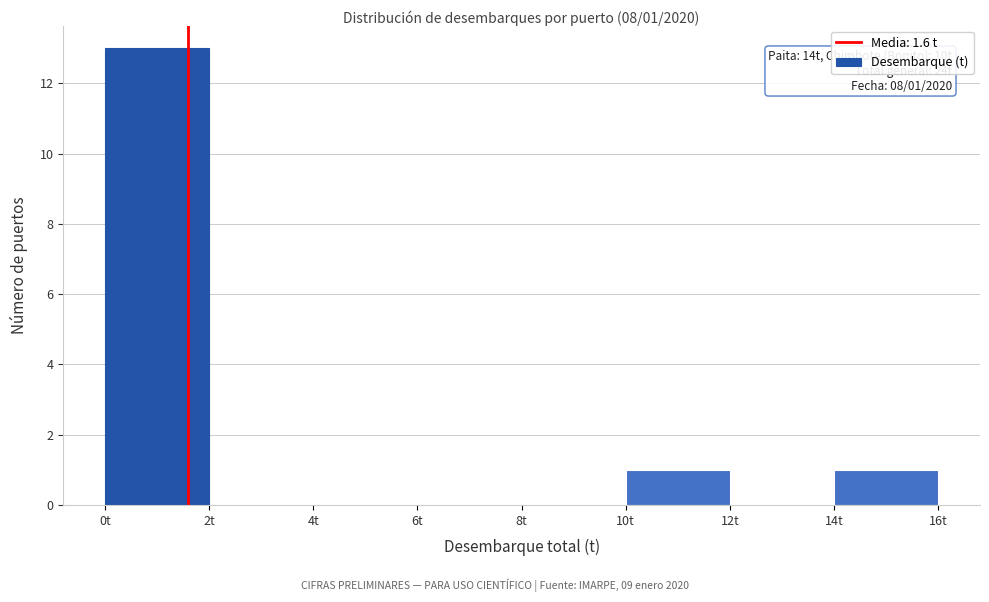

Over which range of the x-axis is the bar tallest?

0 to 2